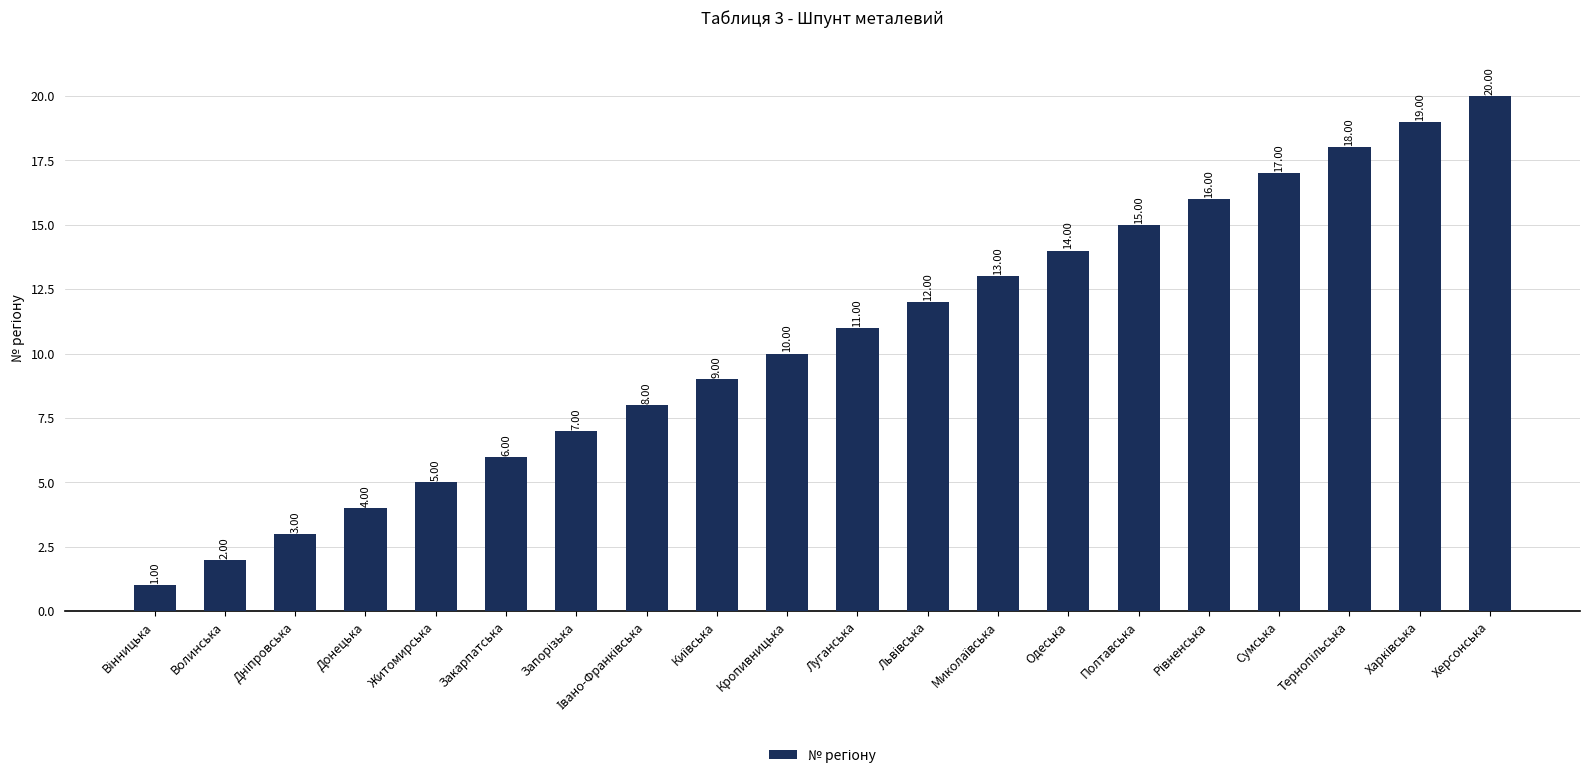

At which label is the value closest to 10?

Кропивницька